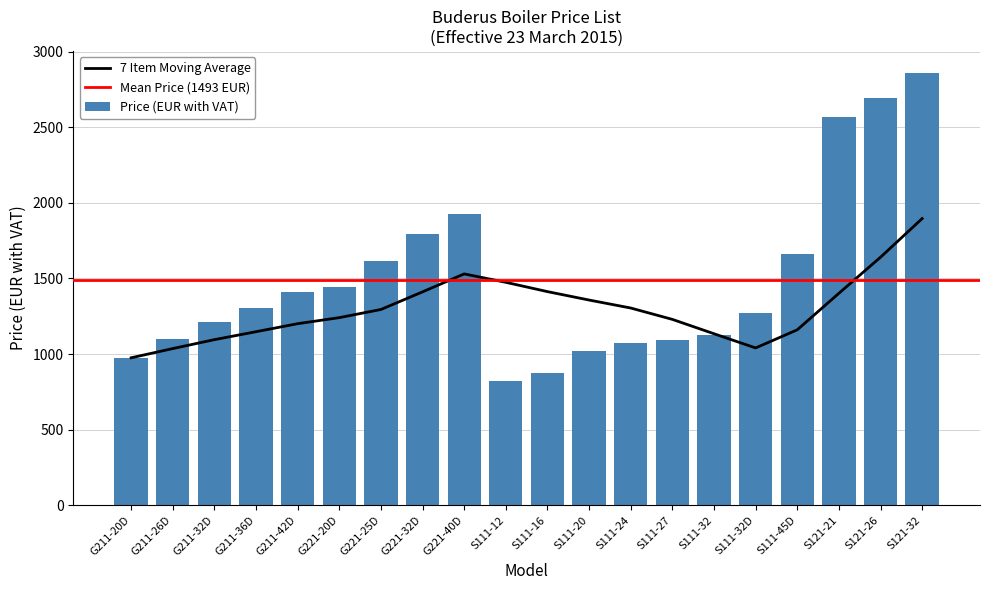

What position from the left is G221-32D?

8